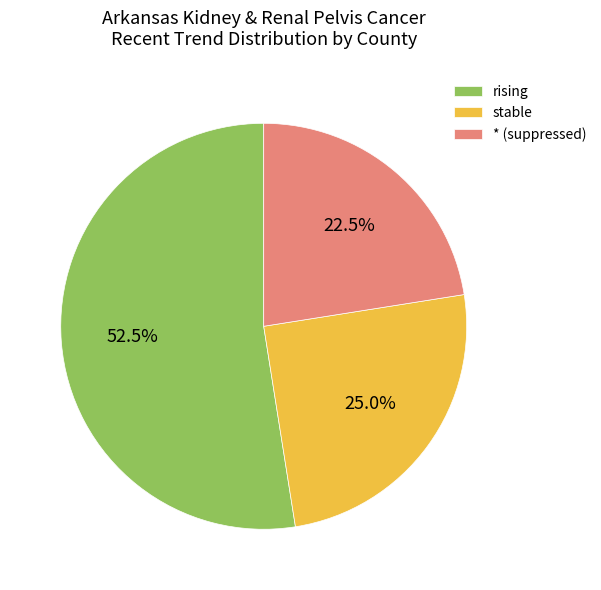

Which slice is the largest?

rising